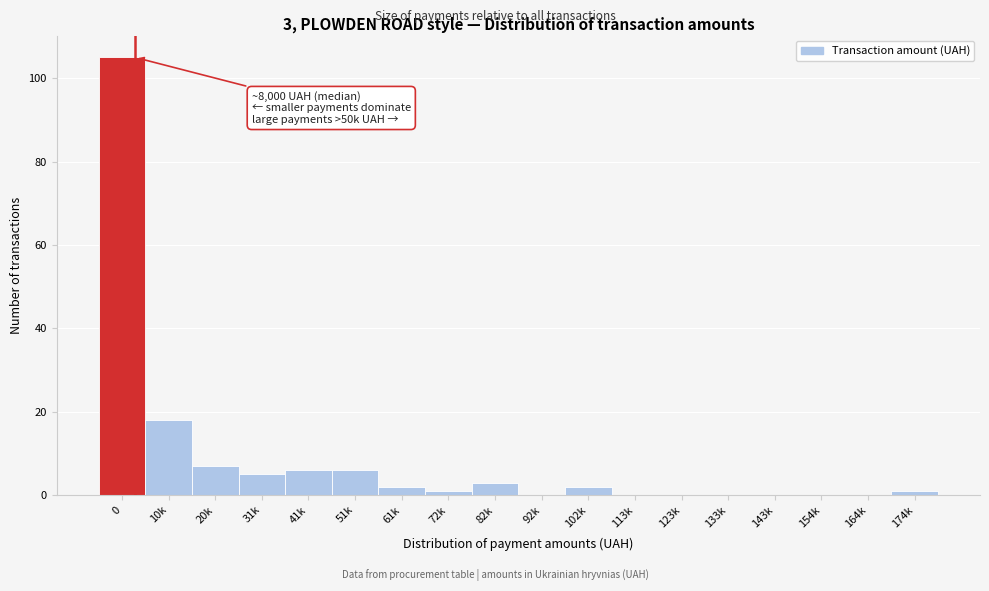

Reading left to right, list all the values displayed in this chart.

0=105	10k=18	20k=7	31k=5	41k=6	51k=6	61k=2	72k=1	82k=3	92k=0	102k=2	113k=0	123k=0	133k=0	143k=0	154k=0	164k=0	174k=1